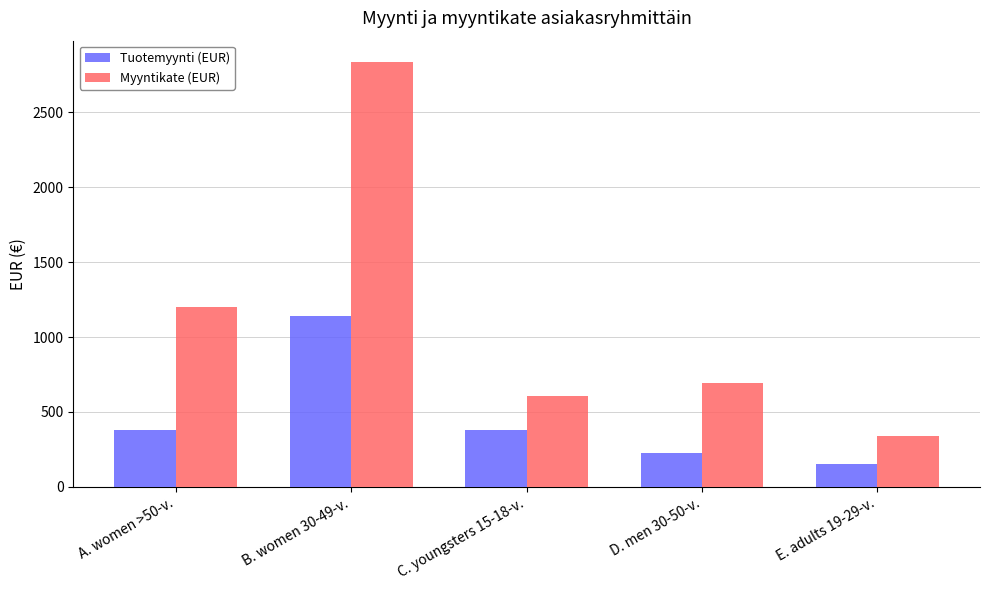

How many groups of bars are there?

5